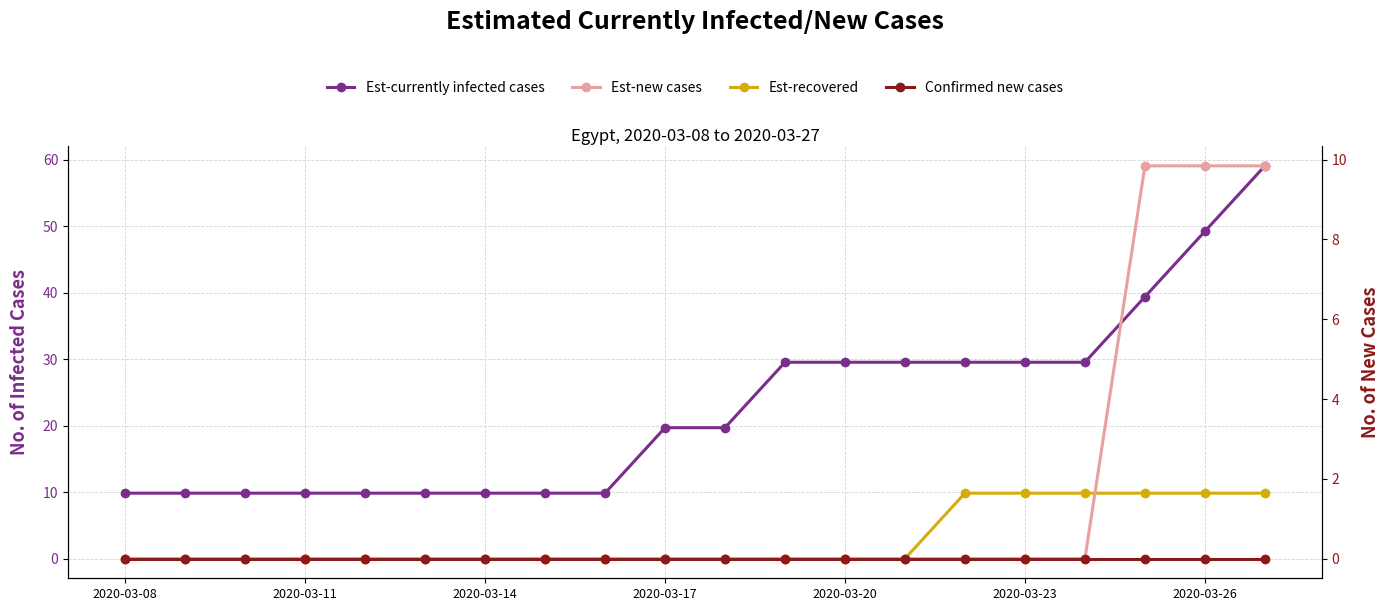

Is it true that Est-recovered equals 0.0 at 7?

True